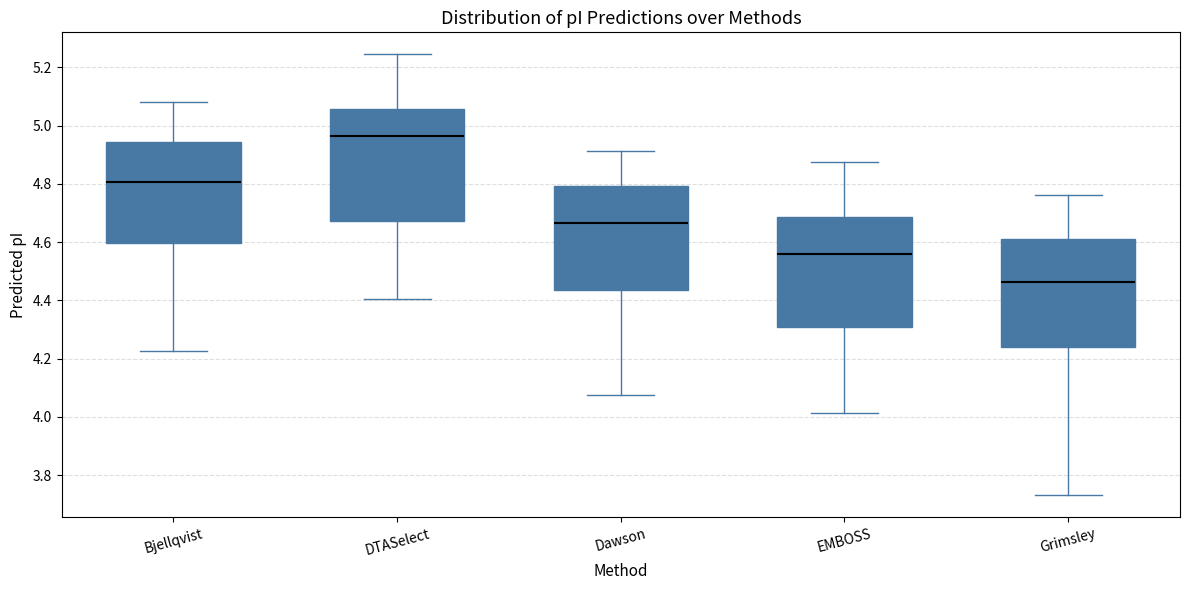

Reading left to right, transcribe this box plot: for each box, give where its median line is, the range the box spans, and where its two whiskers end, as read against the y-axis. The values are not printed on the chart, so give them approximately, as read against the axis.

Bjellqvist: median 4.80, box 4.60 to 4.94, whiskers 4.22 to 5.08
DTASelect: median 4.96, box 4.68 to 5.06, whiskers 4.40 to 5.24
Dawson: median 4.66, box 4.44 to 4.80, whiskers 4.08 to 4.92
EMBOSS: median 4.56, box 4.32 to 4.68, whiskers 4.02 to 4.88
Grimsley: median 4.46, box 4.24 to 4.62, whiskers 3.74 to 4.76